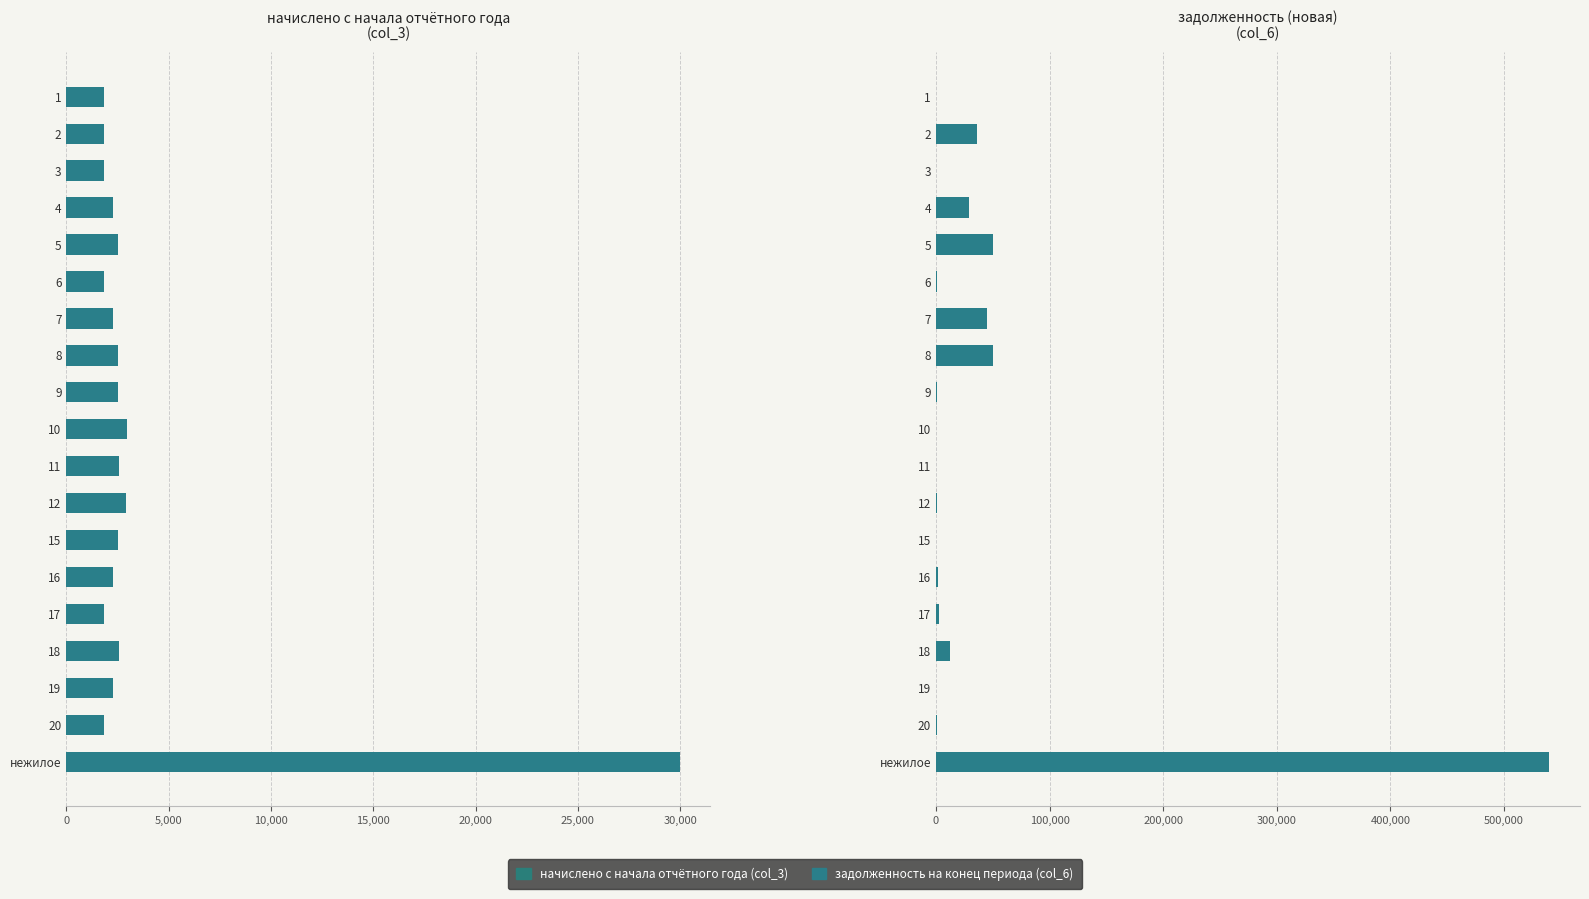

The начислено (col_3) series shows 47771.8 at нежилое. True or false?

False